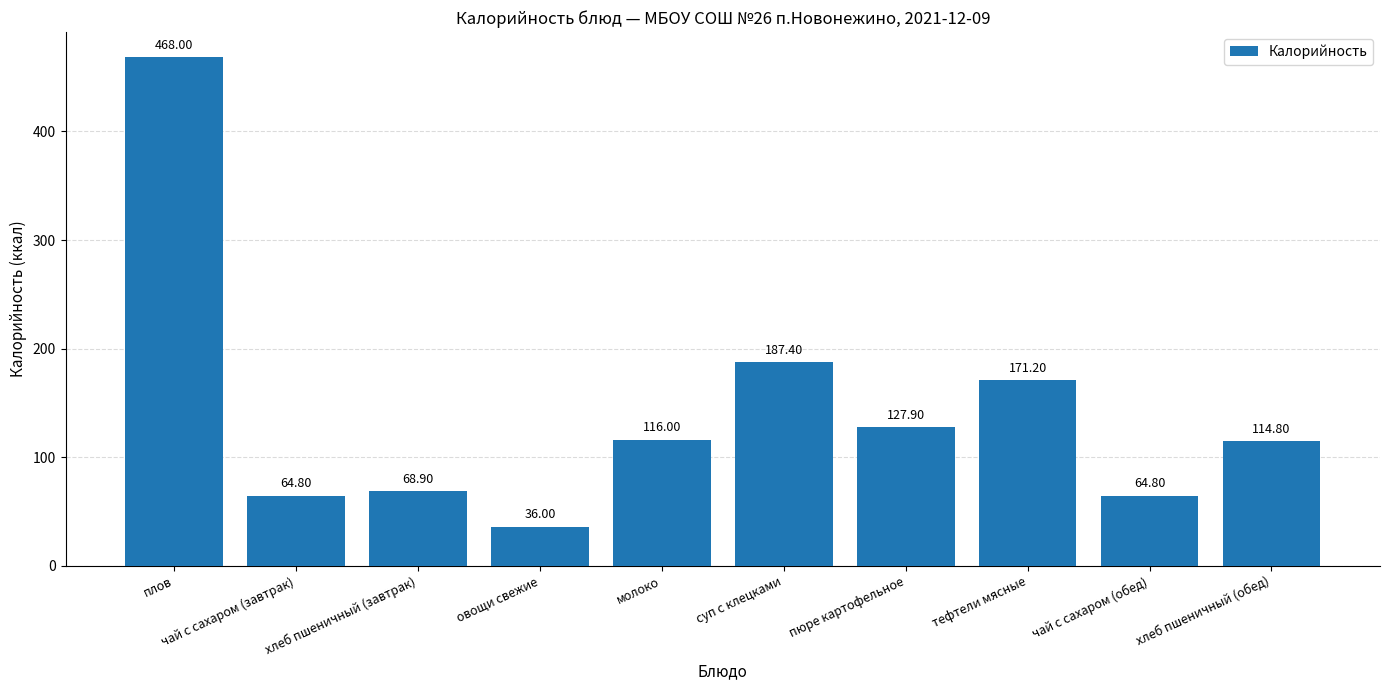

At which label does the data first exceed 116?

плов